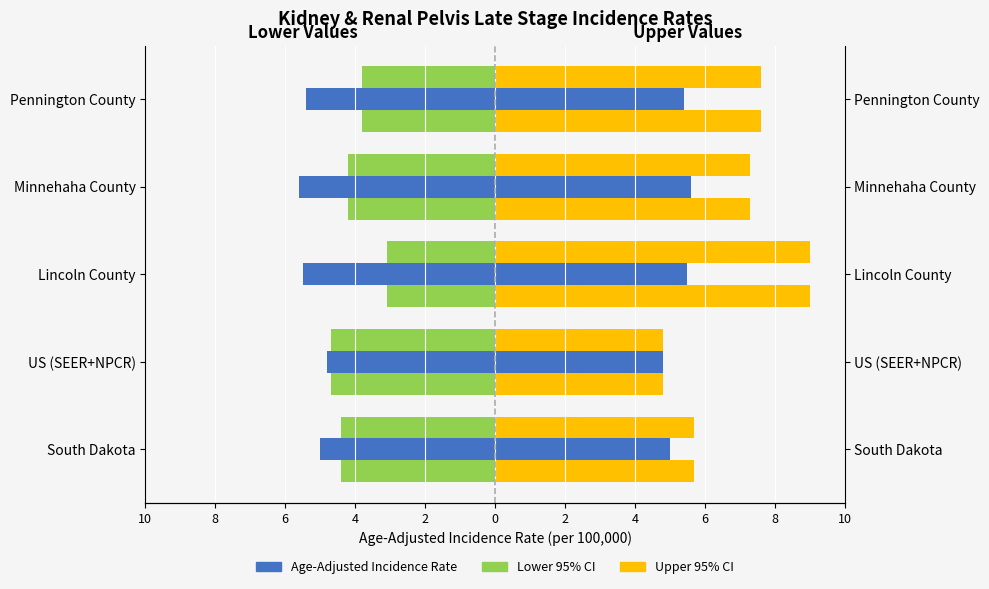

Reading left to right, what are all the values shown in this chart?

Lower 95% CI: -4.4	-4.7	-3.1	-4.2	-3.8
Age-Adjusted Incidence Rate: -5.0	-4.8	-5.5	-5.6	-5.4
Upper 95% CI: 5.7	4.8	9.0	7.3	7.6